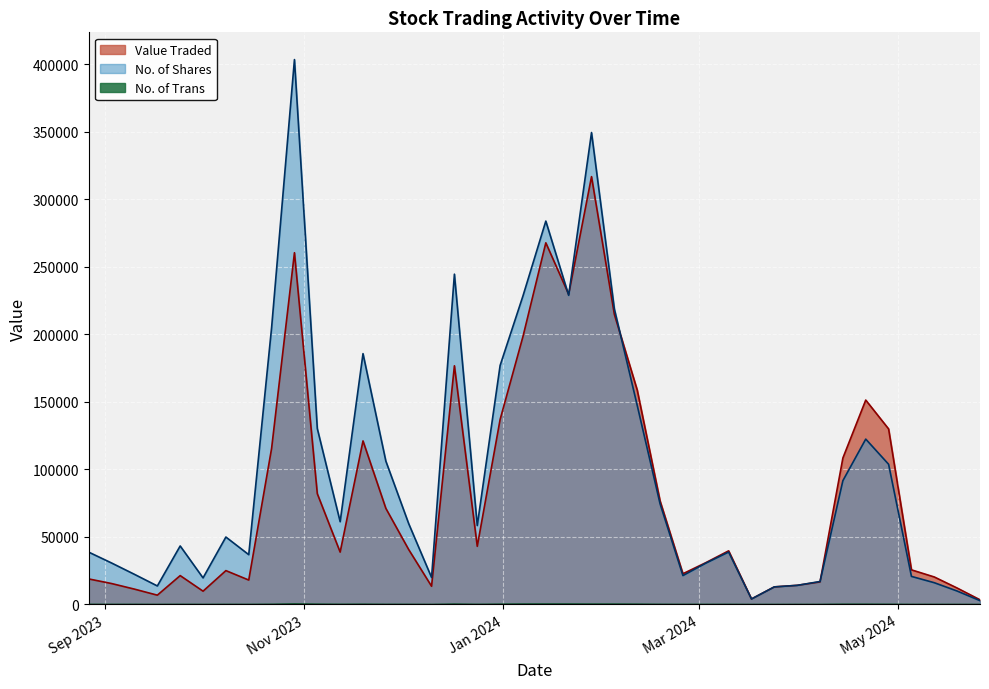

Which series has the largest range (max minus min)?

No. of Shares